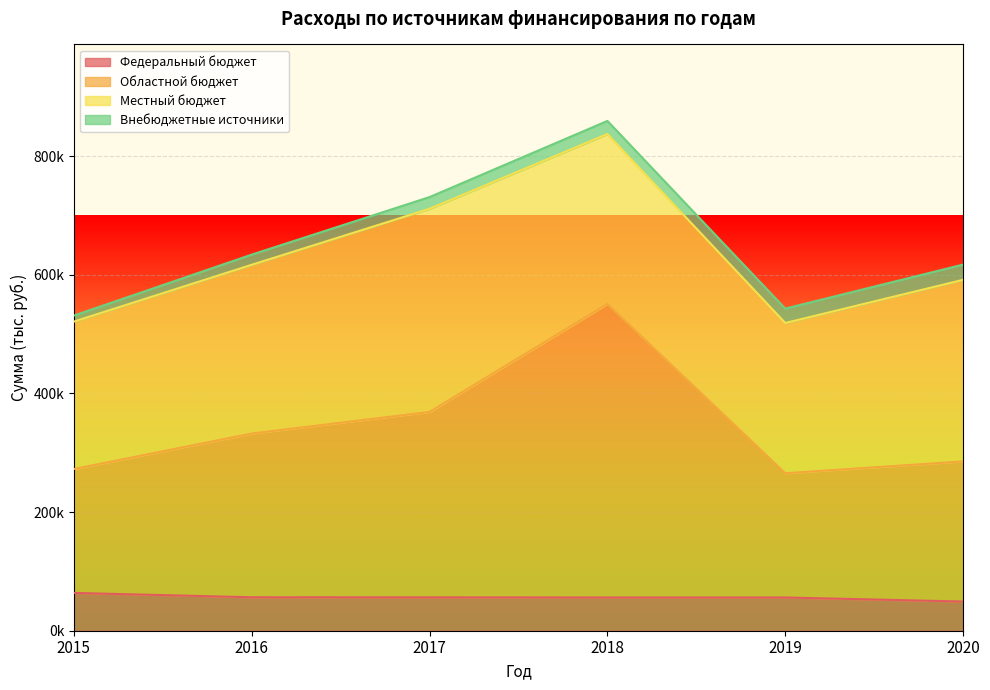

True or false: Областной бюджет and Федеральный бюджет intersect in this chart.

False